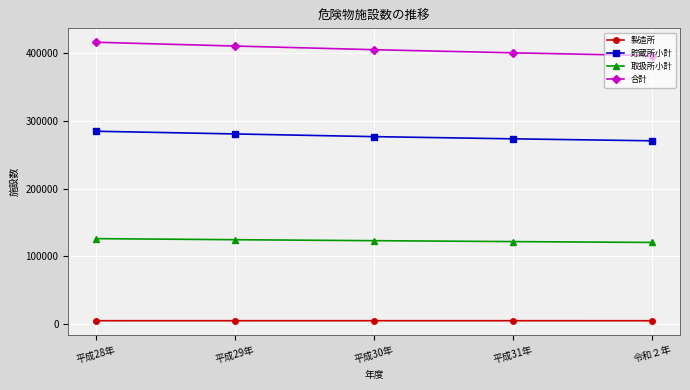

What is the lowest value of the 合計 series?

396457